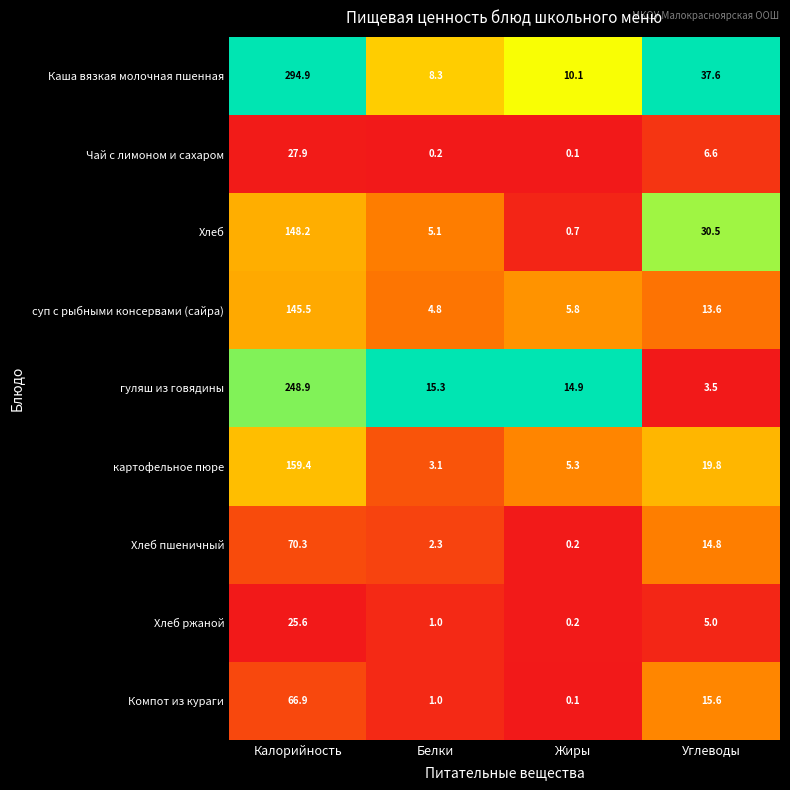

The value of Каша вязкая молочная пшенная at Жиры is 10.1. True or false?

True